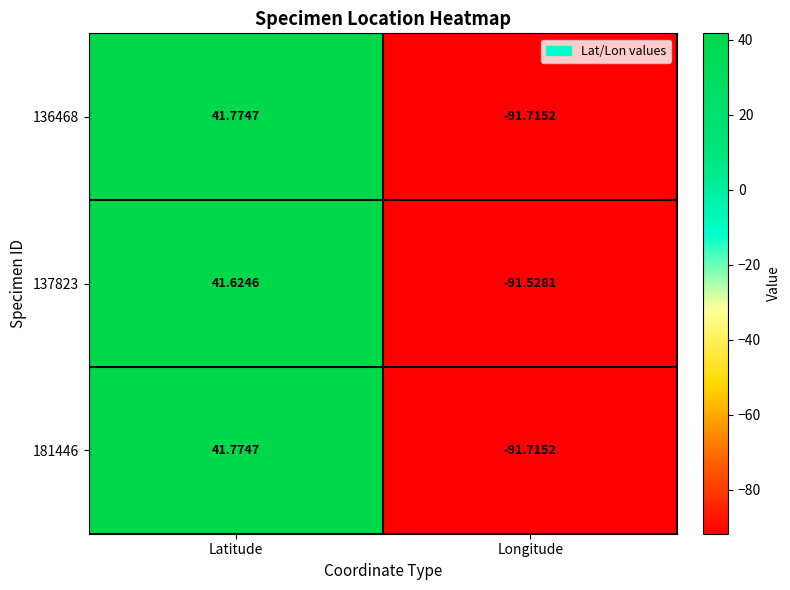

At which label does 136468 first exceed 41?

Latitude